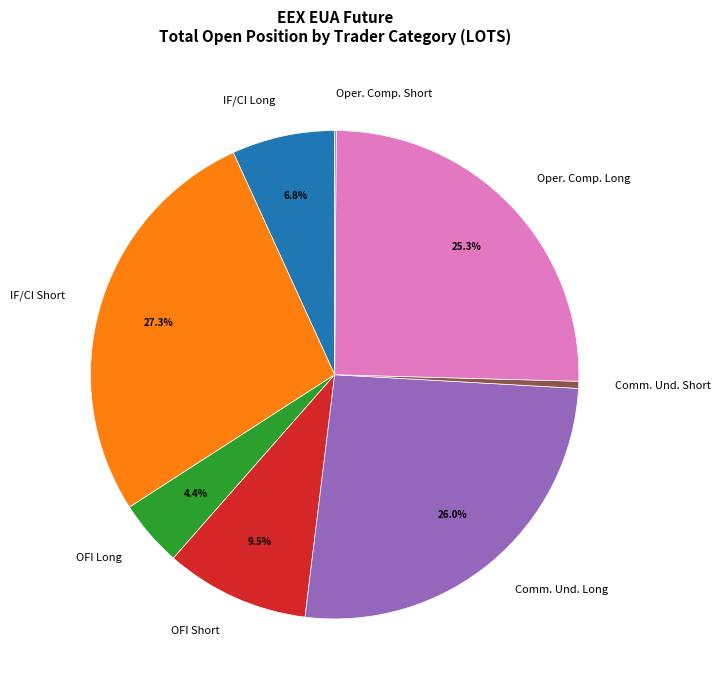

Does IF/CI Long account for over 50% of the chart?

No